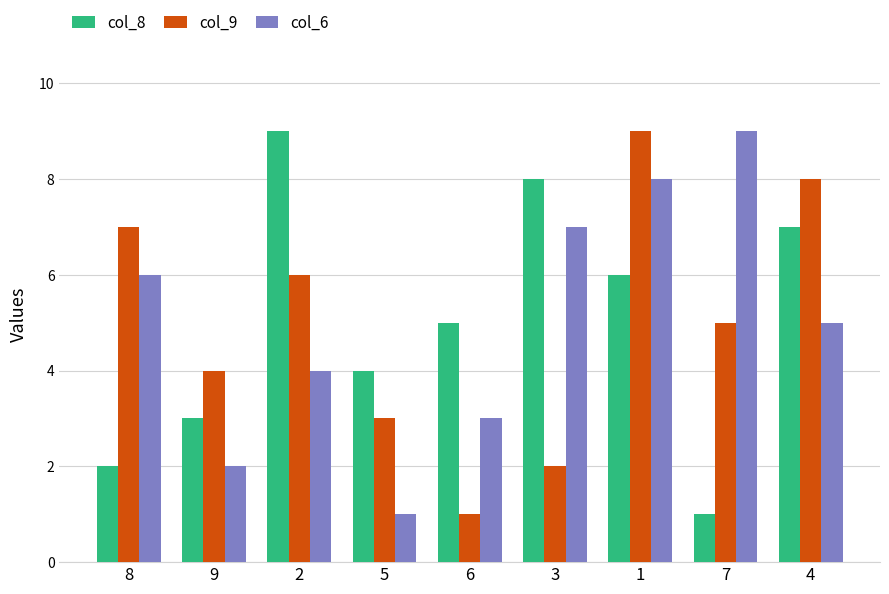

Is it true that col_9 equals 7 at 8?

True